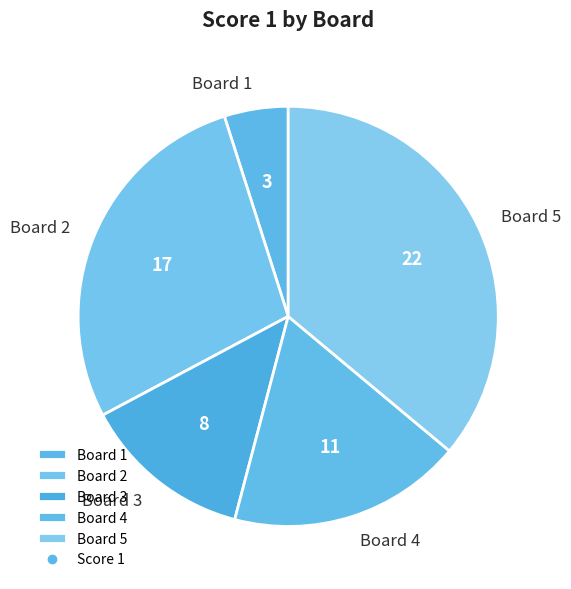

Does Board 4 represent more than half of the total?

No